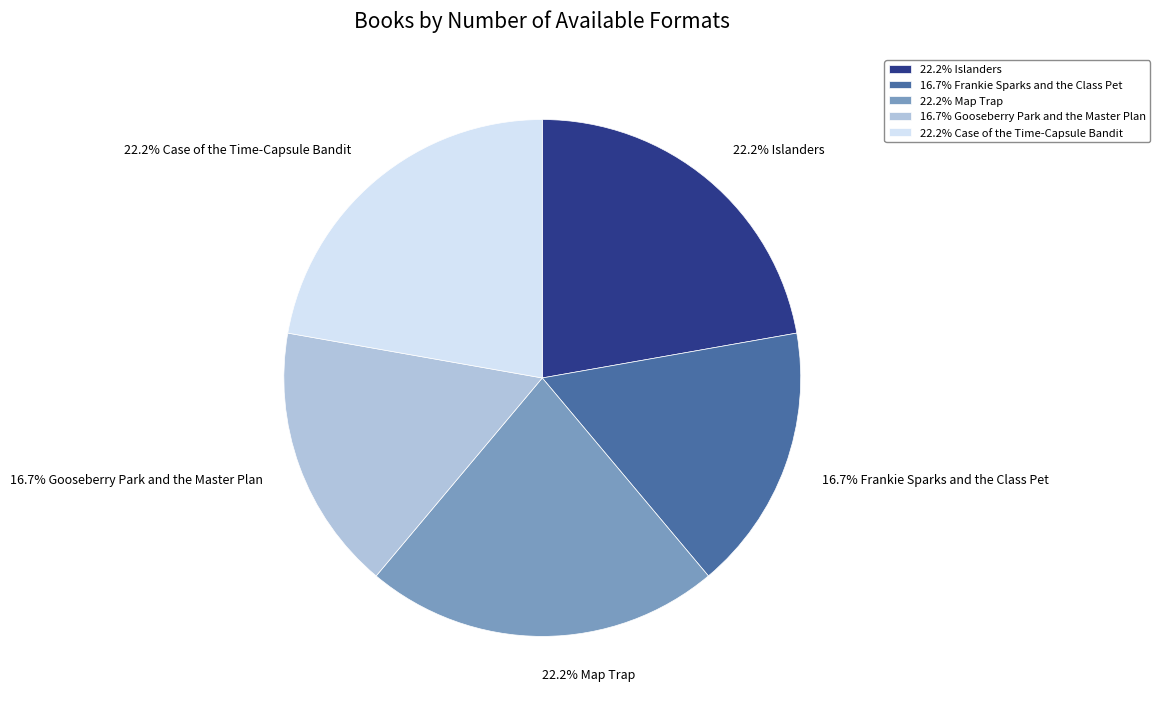

Approximately how many times larger is the value at 16.7% Frankie Sparks and the Class Pet compared to 22.2% Islanders?

0.8